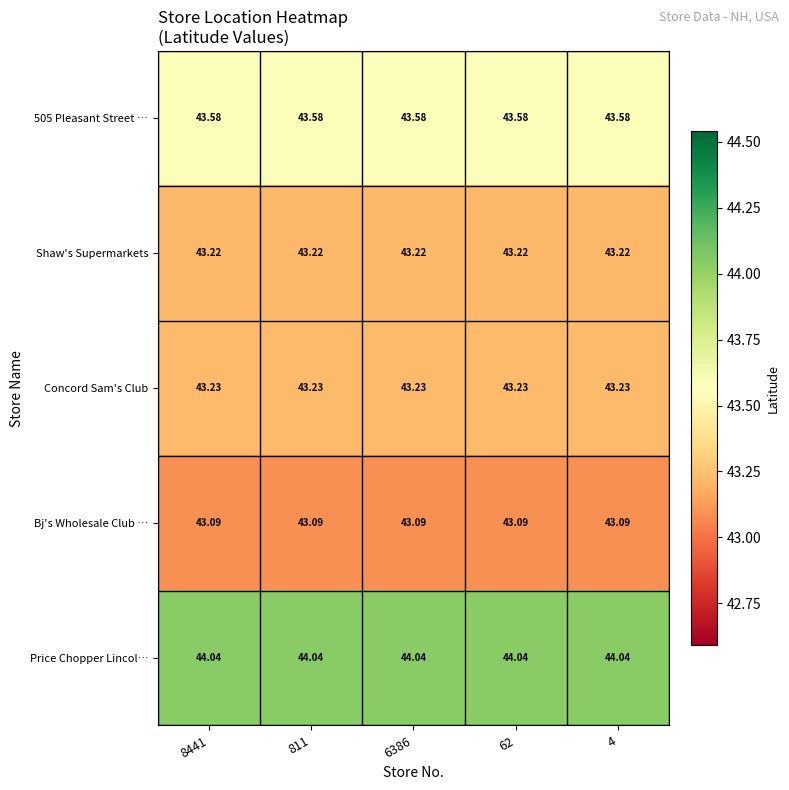

Is the value of 505 Pleasant Street … at 4 greater than the value of Bj's Wholesale Club … at 6386?

Yes